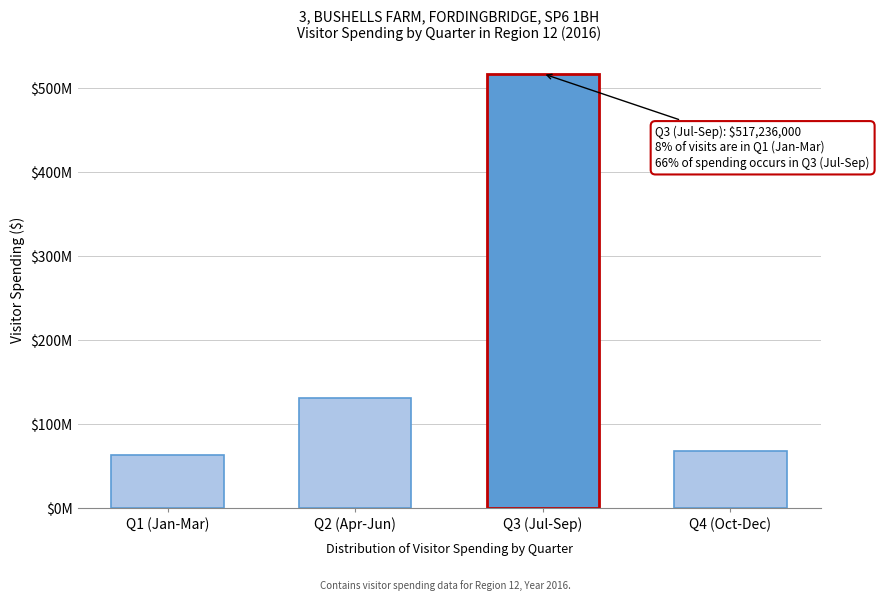

Does the chart contain any negative values?

No